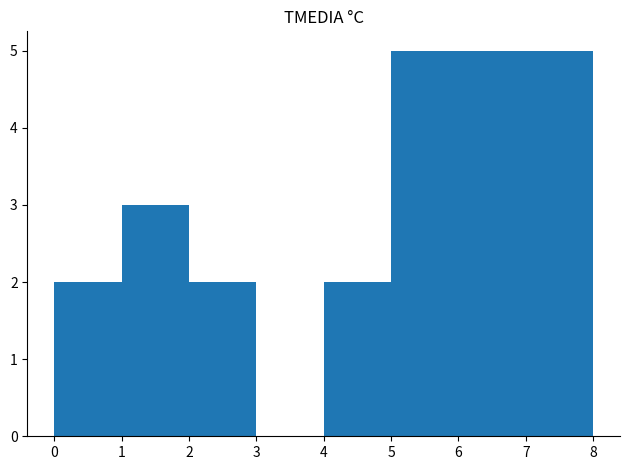

Reading left to right, transcribe this chart: for each bar, give the range it covers on the x-axis and its height. The values are not printed on the chart, so give them approximately, as read against the axis.

0 to 1: 2
1 to 2: 3
2 to 3: 2
3 to 4: 0
4 to 5: 2
5 to 6: 5
6 to 7: 5
7 to 8: 5